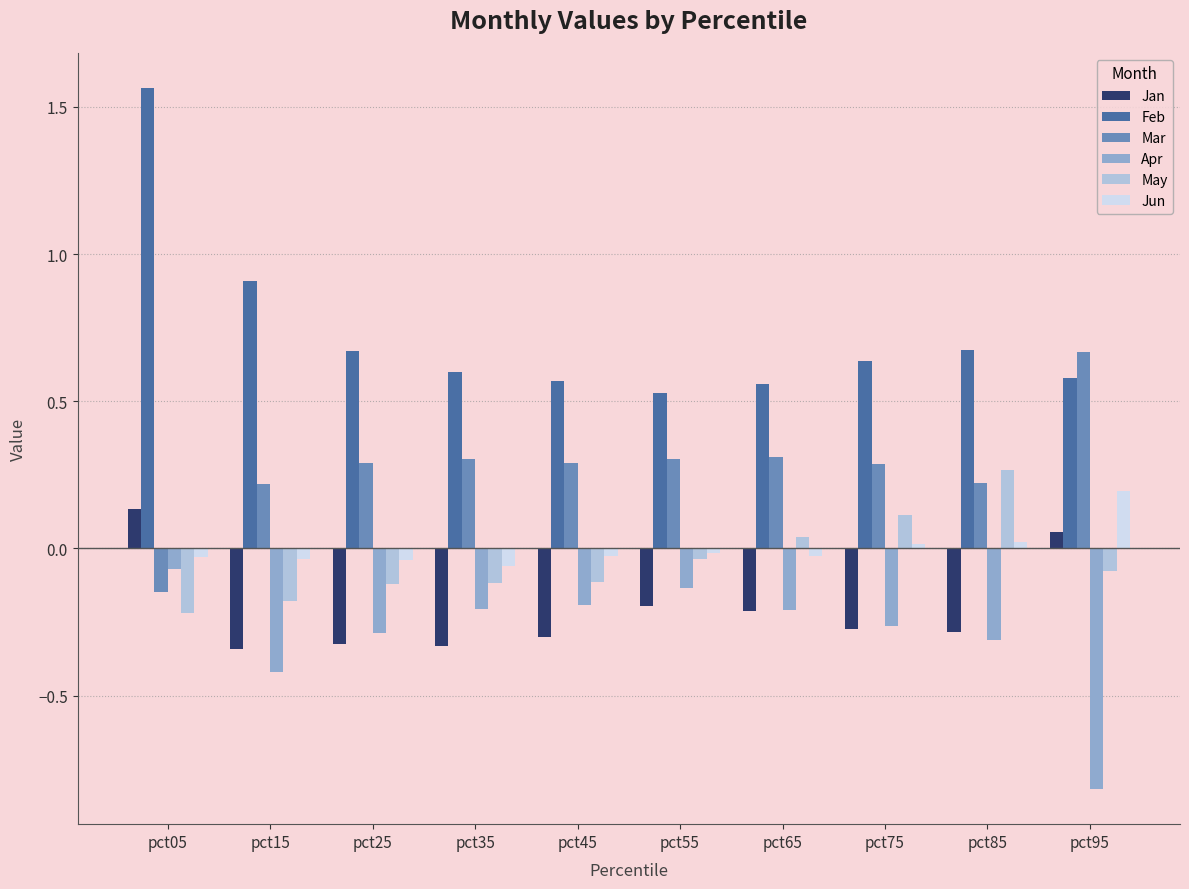

What is the total value across all series at pct25?

0.2